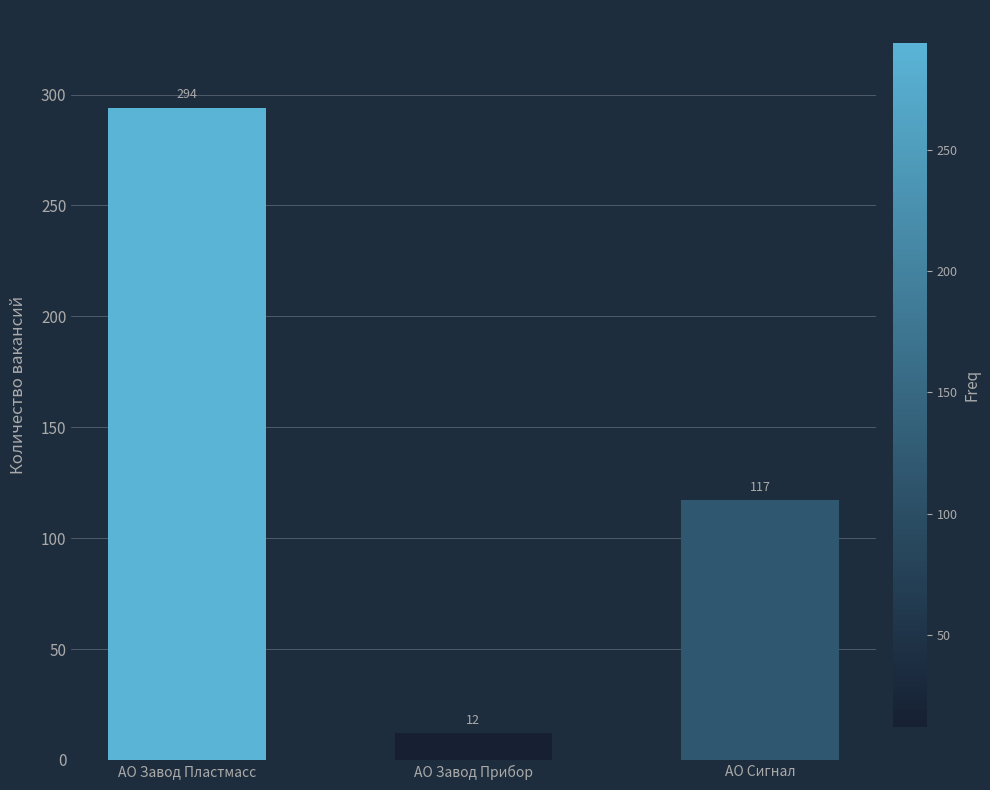

What is the label of the 2nd bar from the right?

АО Завод Прибор